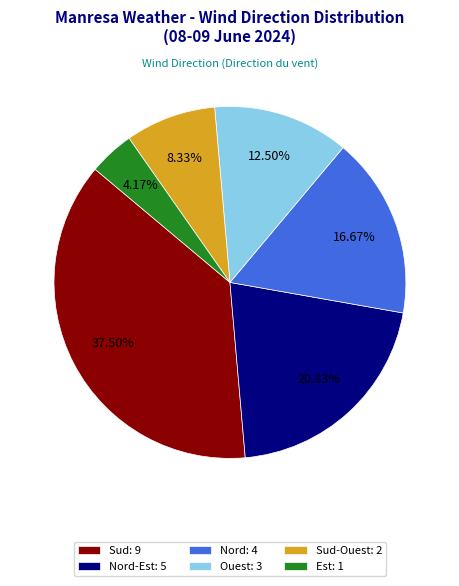

Approximately how many times larger is the value at Nord: 4 compared to Sud-Ouest: 2?

2.0